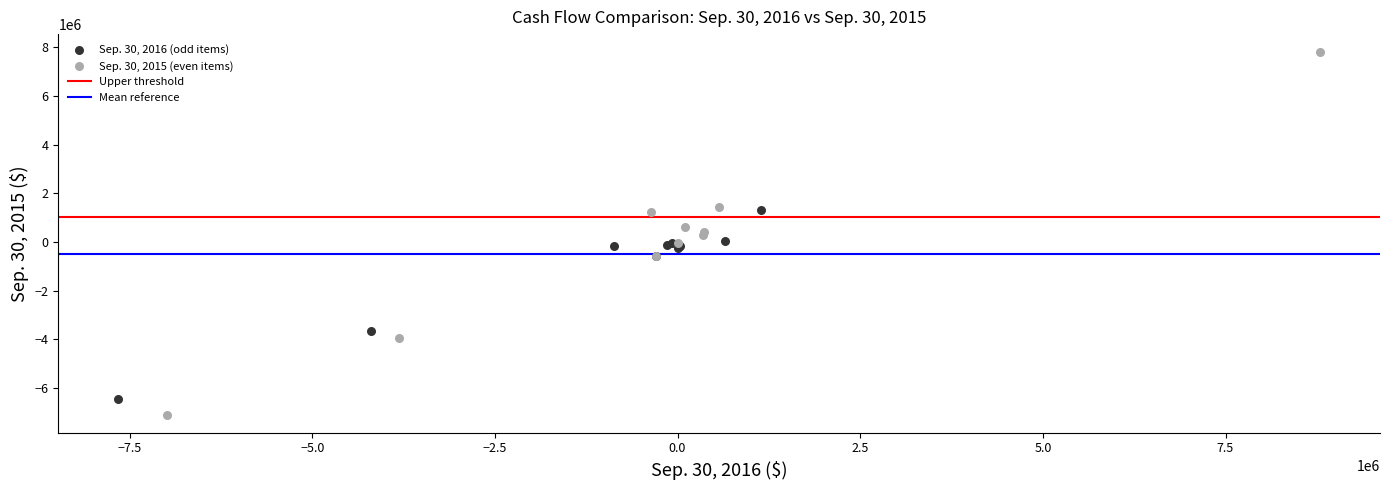

Which series contains the highest Y value?

Sep. 30, 2015 (even items)